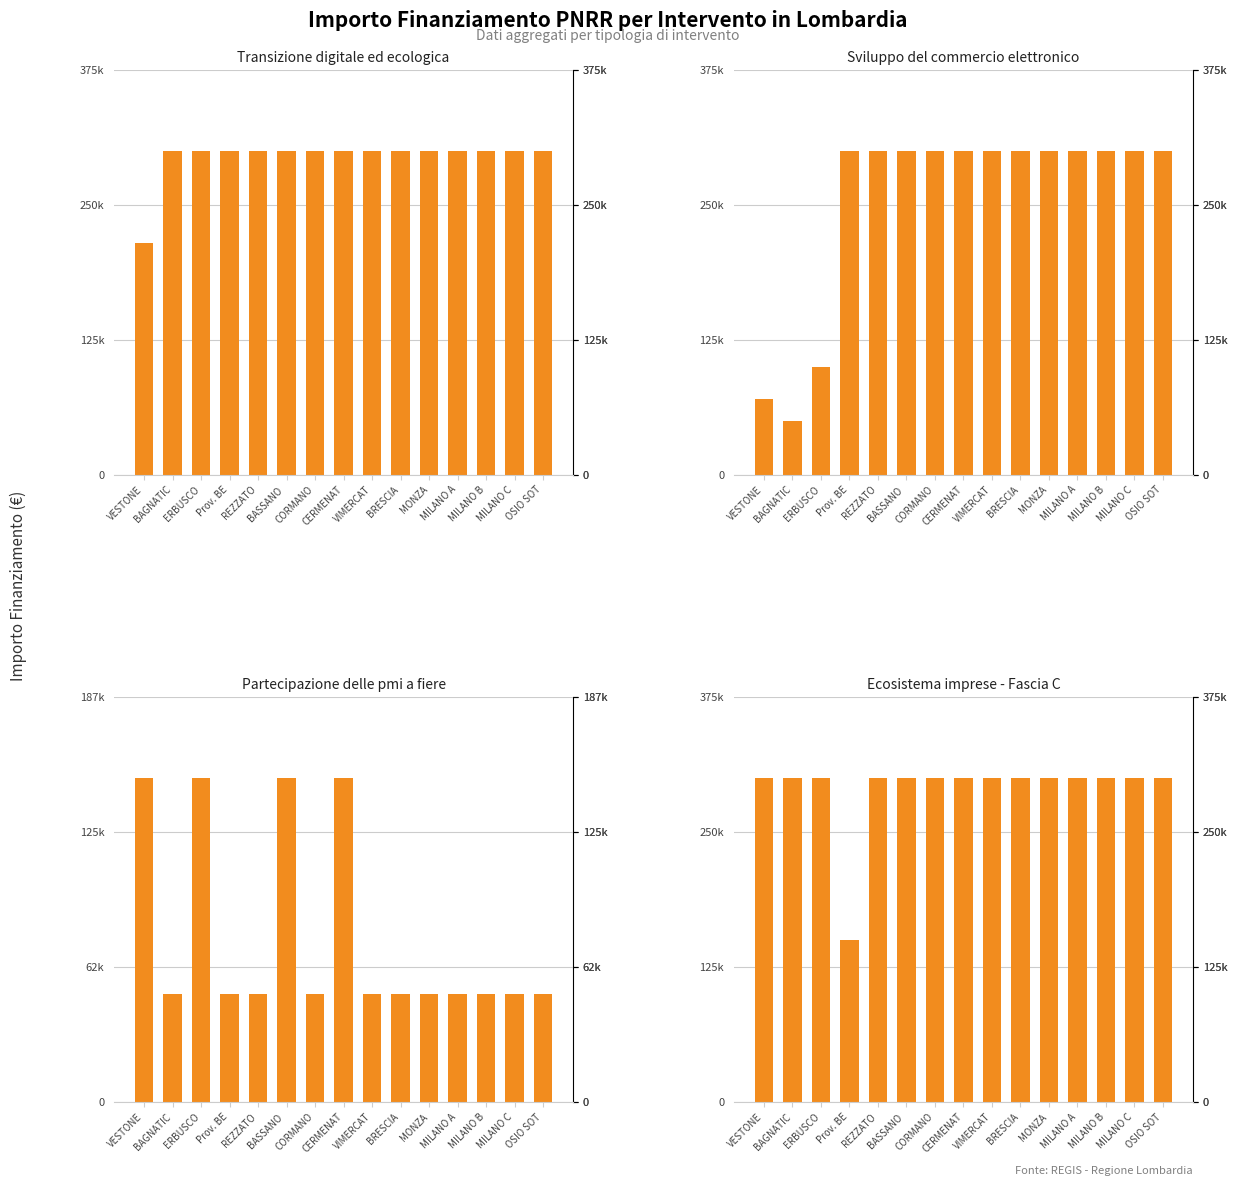

Read the Sviluppo del commercio elettronico value at MILANO C, to the nearest 50.

300000